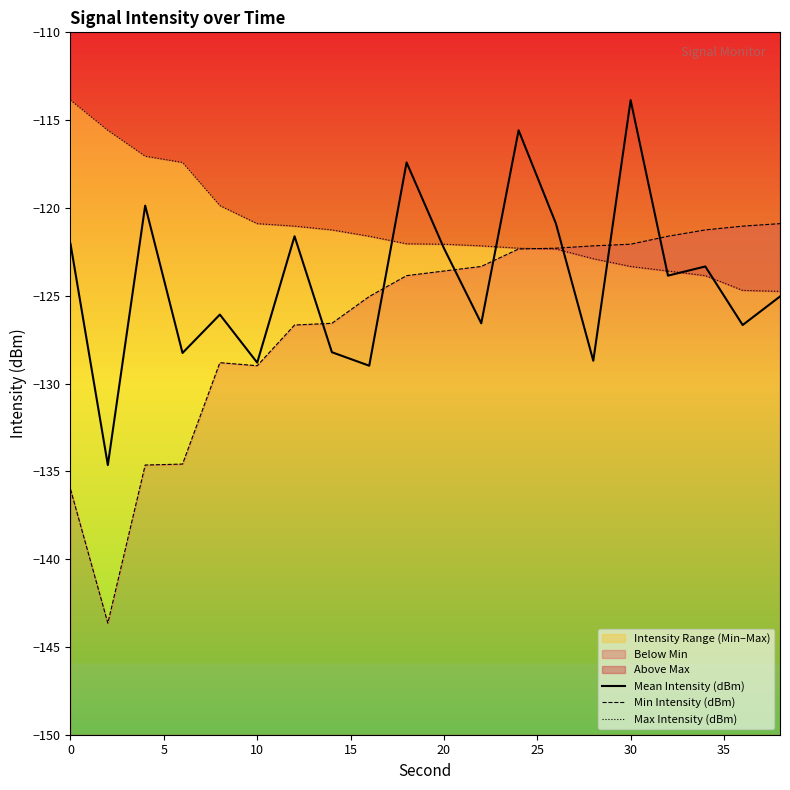

How many intersections are there between Mean Intensity (dBm) and Min Intensity (dBm)?

7